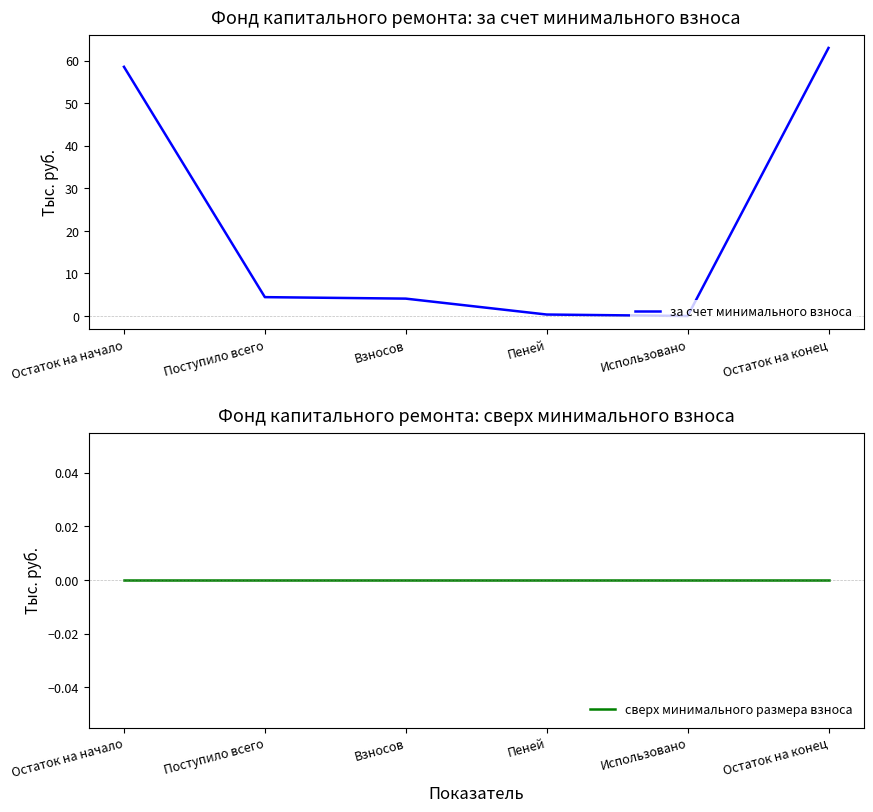

What is the label of the 3rd point from the right?

Пеней